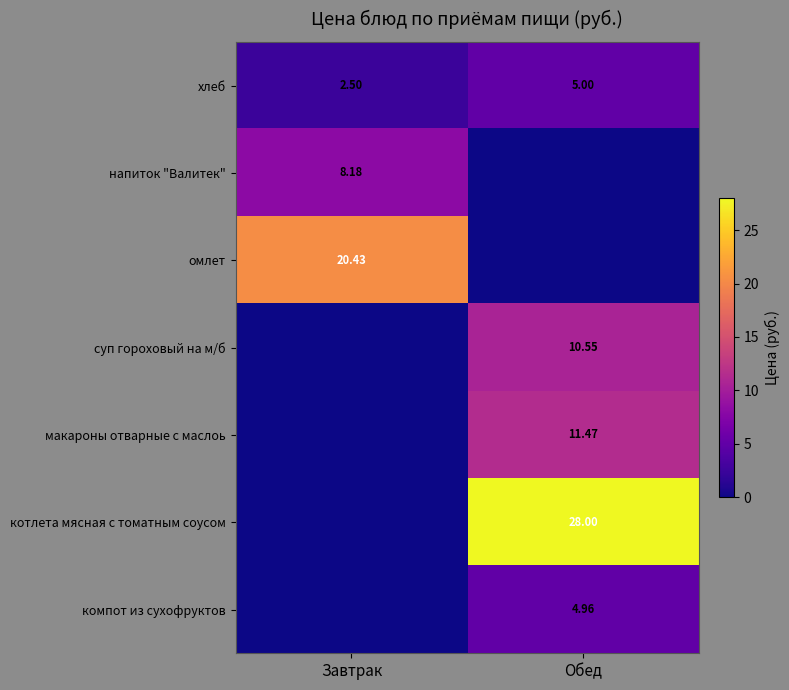

At which label is хлеб closest to 3?

Завтрак